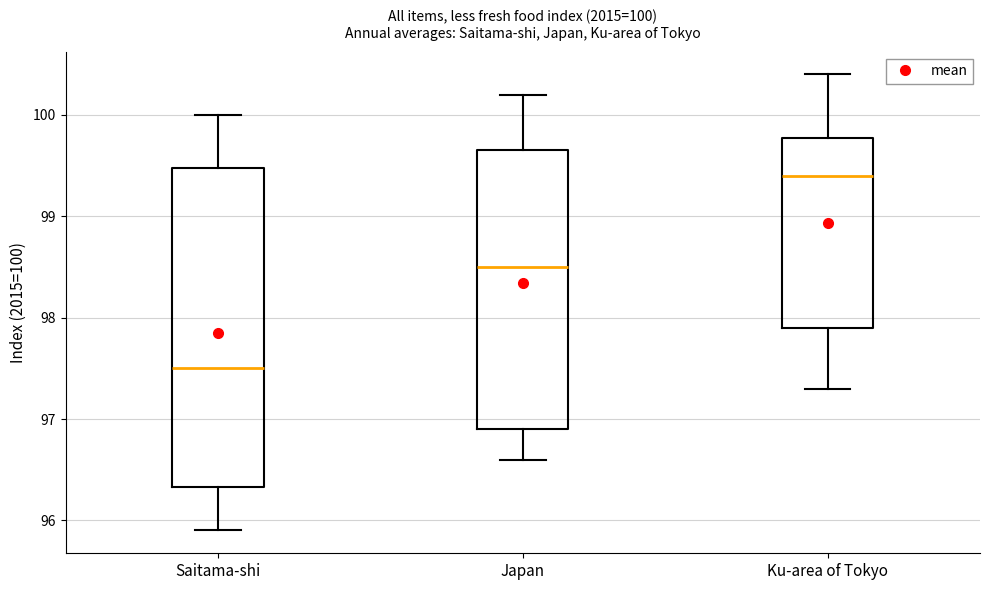

Comparing the boxes themselves (not the whiskers), which one is the tallest?

Saitama-shi